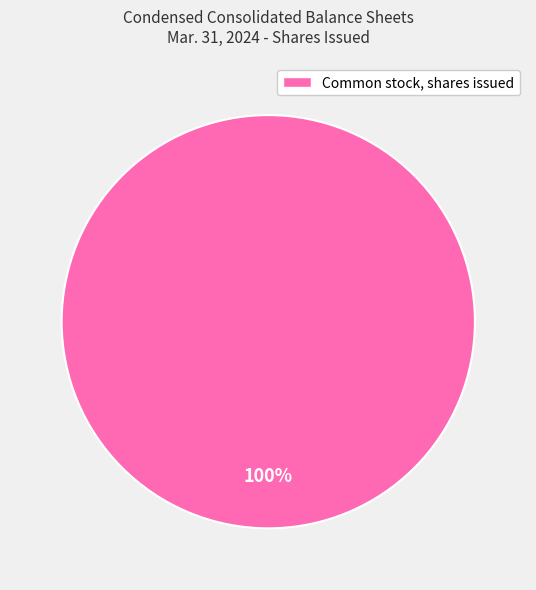

The Common stock, shares issued slice represents 100% of the pie. True or false?

True